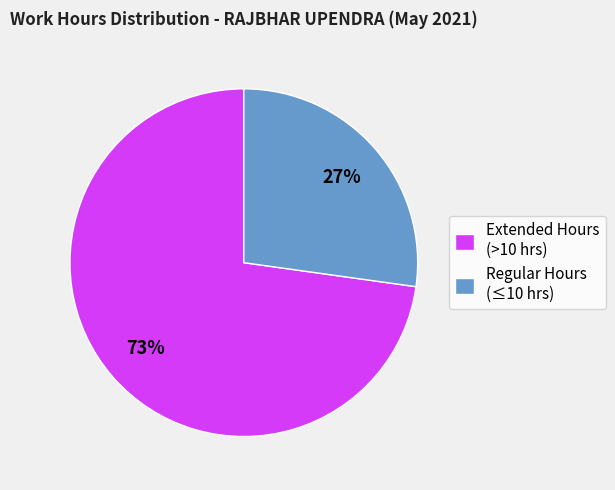

Count the number of slices in the pie.

2